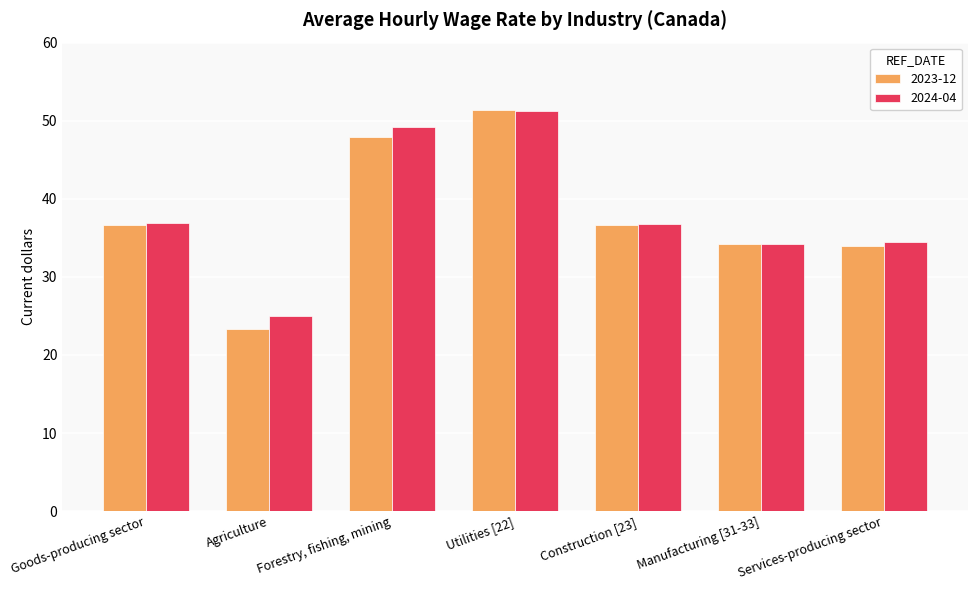

At which label does 2023-12 reach its minimum?

Agriculture